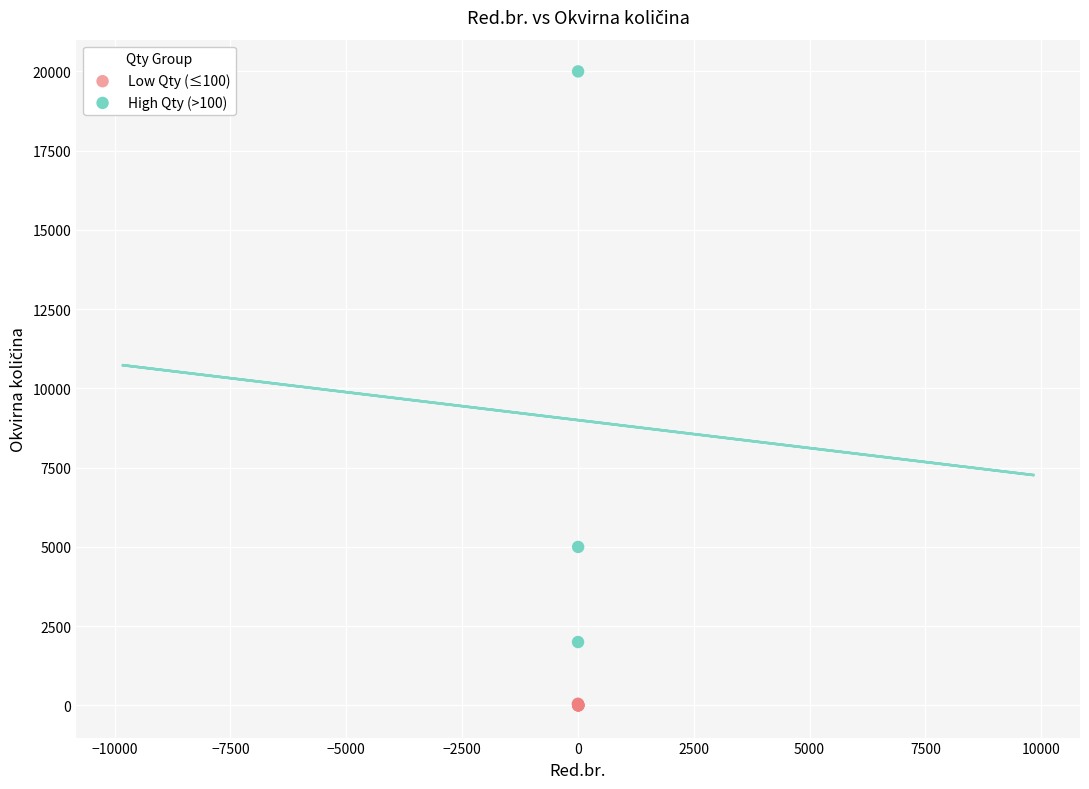

Which series reaches the maximum Y coordinate?

High Qty (>100)